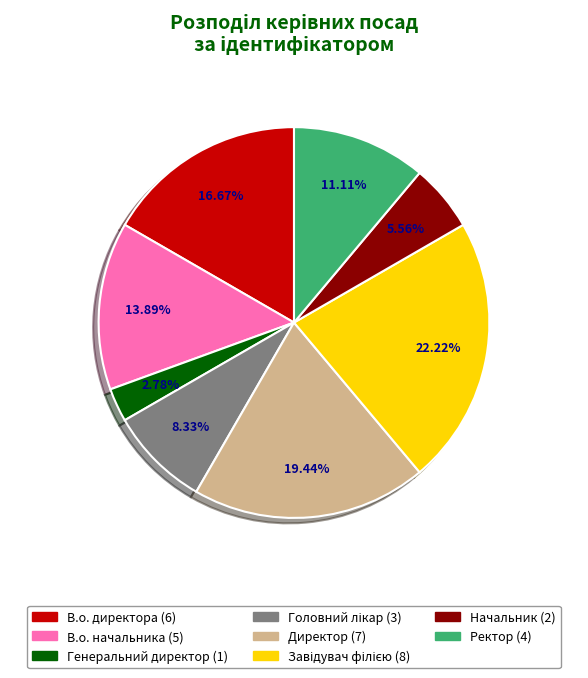

Is there a majority slice in this chart?

No